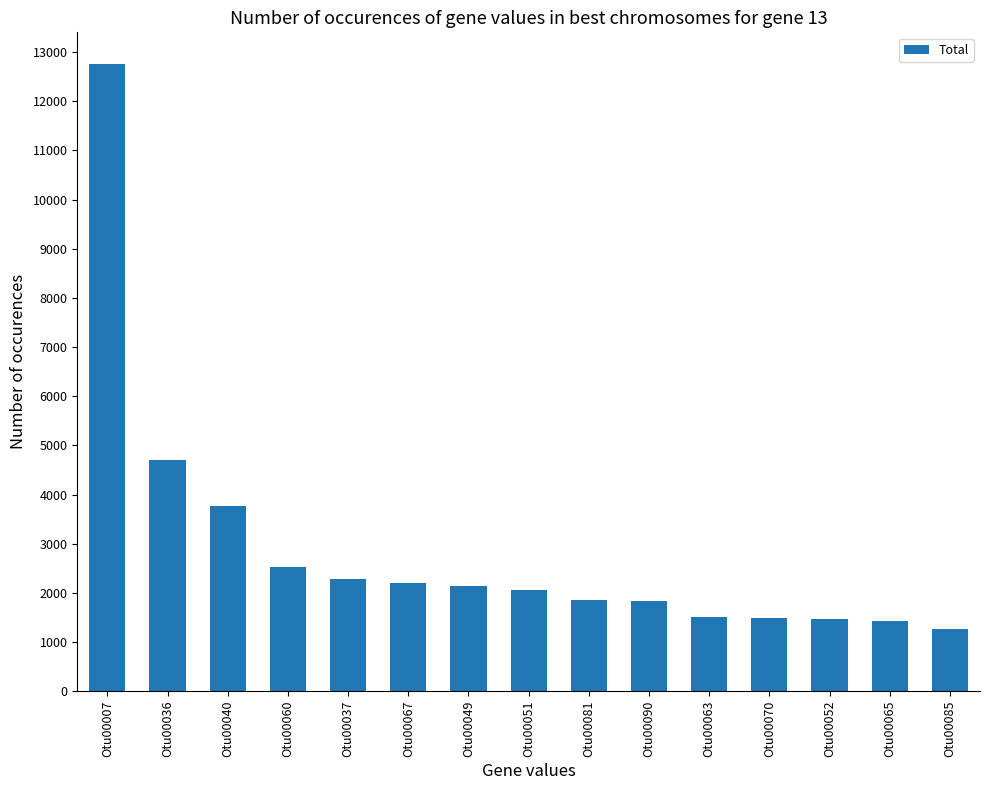

How many categories are shown in the chart?

15